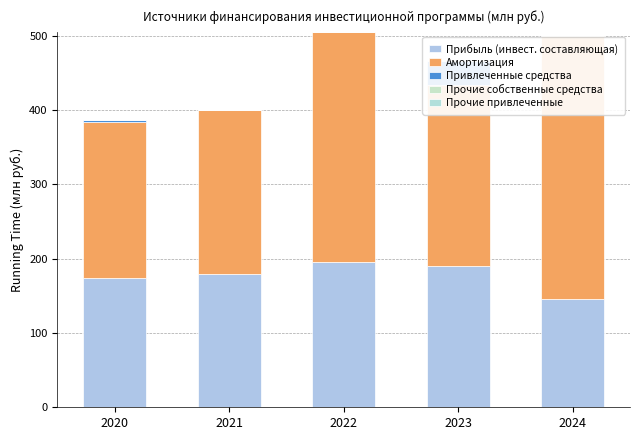

How many bars are there in each group?

5